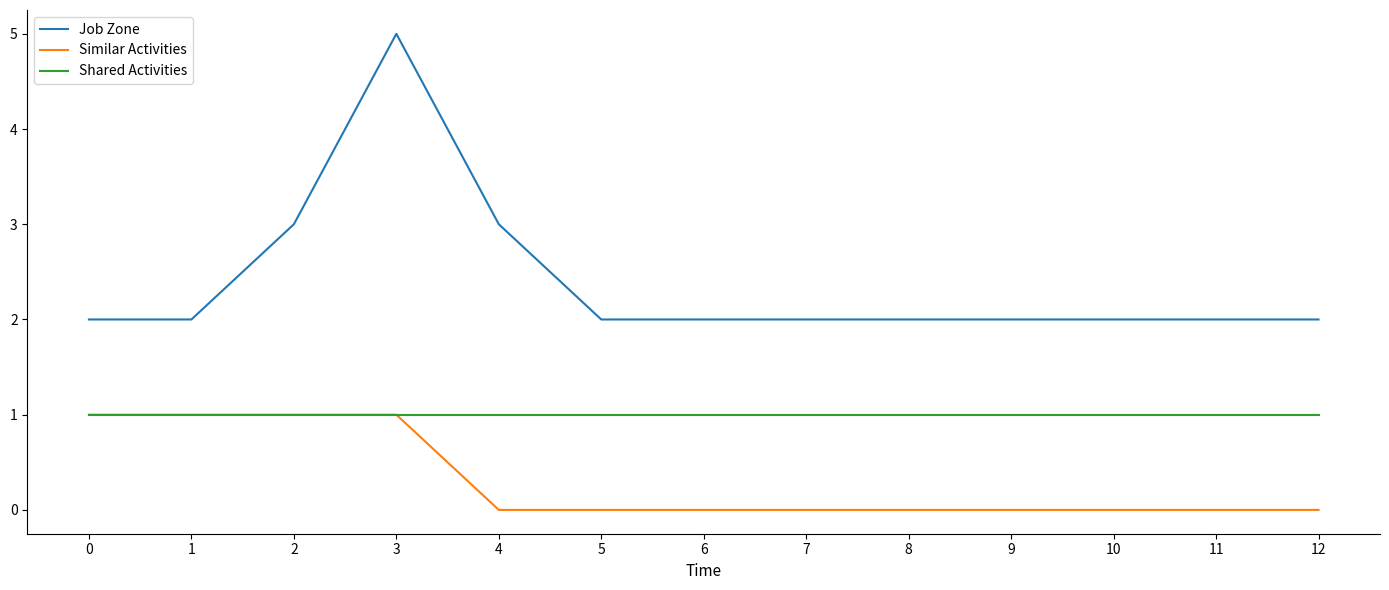

What is the average value of the Shared Activities series?

1